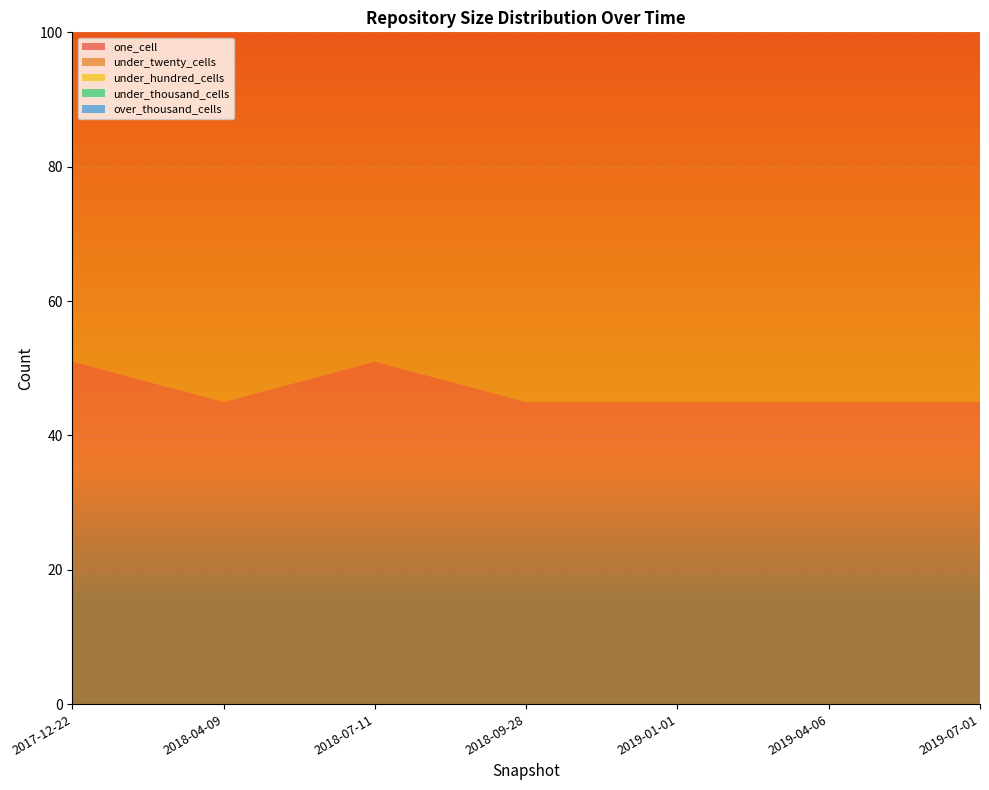

Reading right to left, transcribe all the data shown in this chart.

one_cell: 45	45	45	45	51	45	51
under_twenty_cells: 72	72	72	72	75	72	75
under_hundred_cells: 0	0	0	0	0	0	0
under_thousand_cells: 0	0	0	0	0	0	0
over_thousand_cells: 0	0	0	0	0	0	0